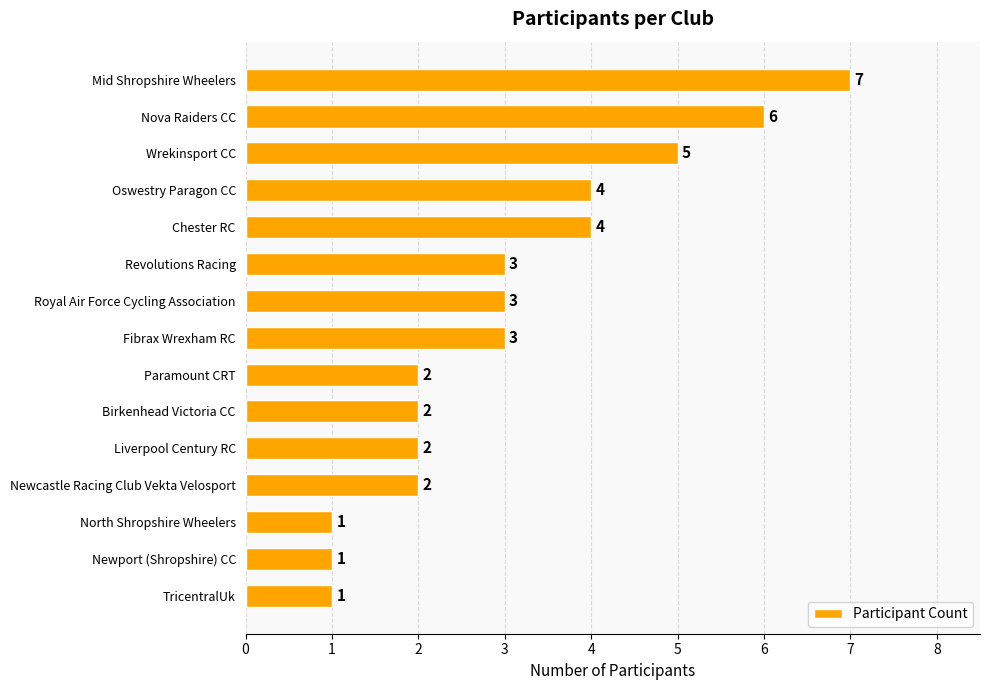

How many data points are less than 3?

7